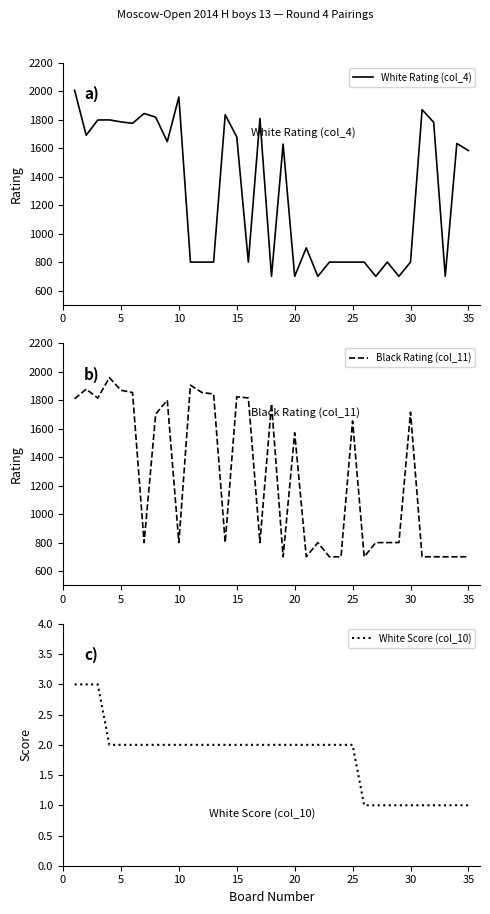

Reading left to right, what are all the values shown in this chart?

White Rating (col_4): 2008	1692	1799	1800	1786	1776	1845	1819	1647	1961	800	800	800	1836	1680	800	1810	700	1630	700	900	700	800	800	800	800	700	800	700	800	1872	1783	700	1634	1584
Black Rating (col_11): 1811	1879	1816	1960	1871	1855	800	1704	1801	800	1907	1855	1845	800	1825	1817	800	1776	700	1572	700	800	700	700	1655	700	800	800	800	1717	700	700	700	700	700
White Score (col_10): 3	3	3	2	2	2	2	2	2	2	2	2	2	2	2	2	2	2	2	2	2	2	2	2	2	1	1	1	1	1	1	1	1	1	1